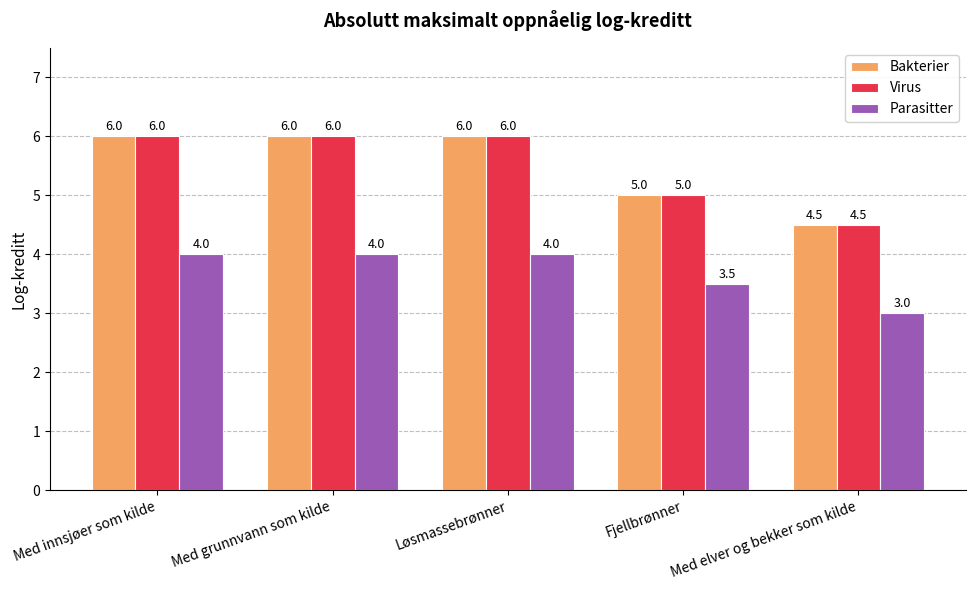

How many Parasitter values are between 3 and 4?

5